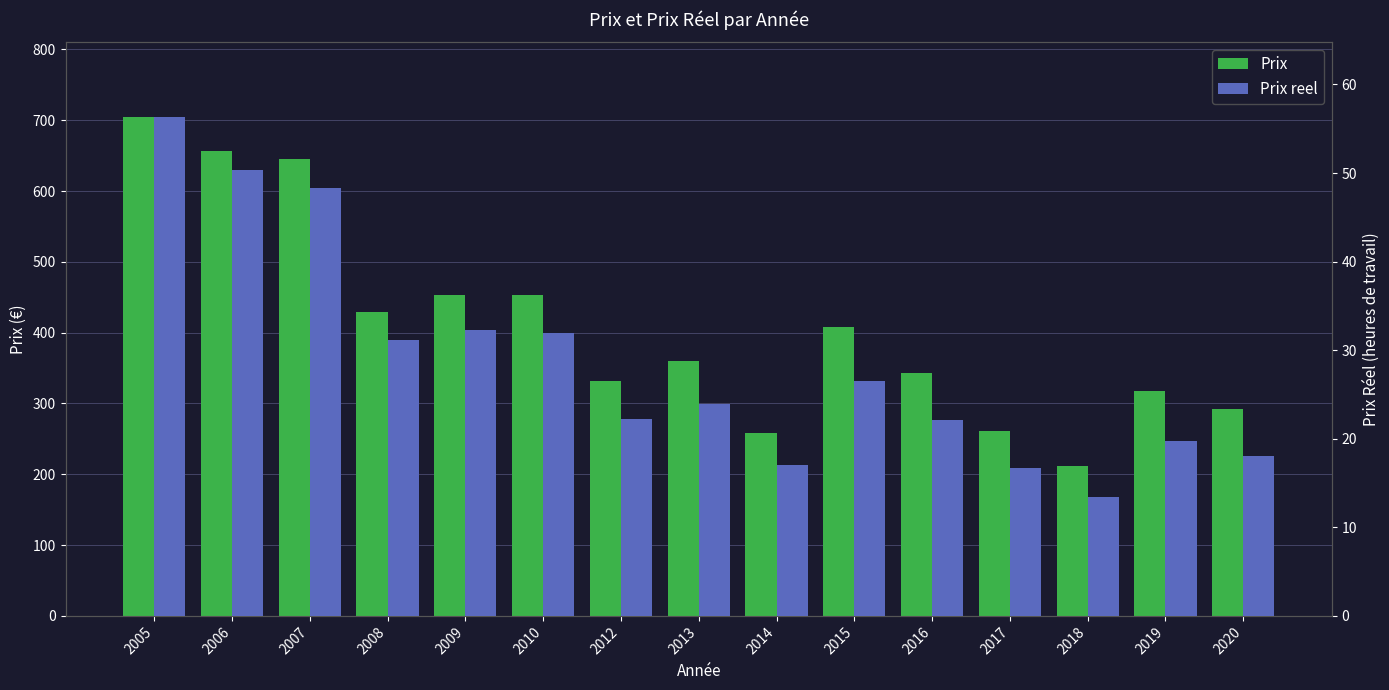

How many values in the Prix series exceed 360?

7